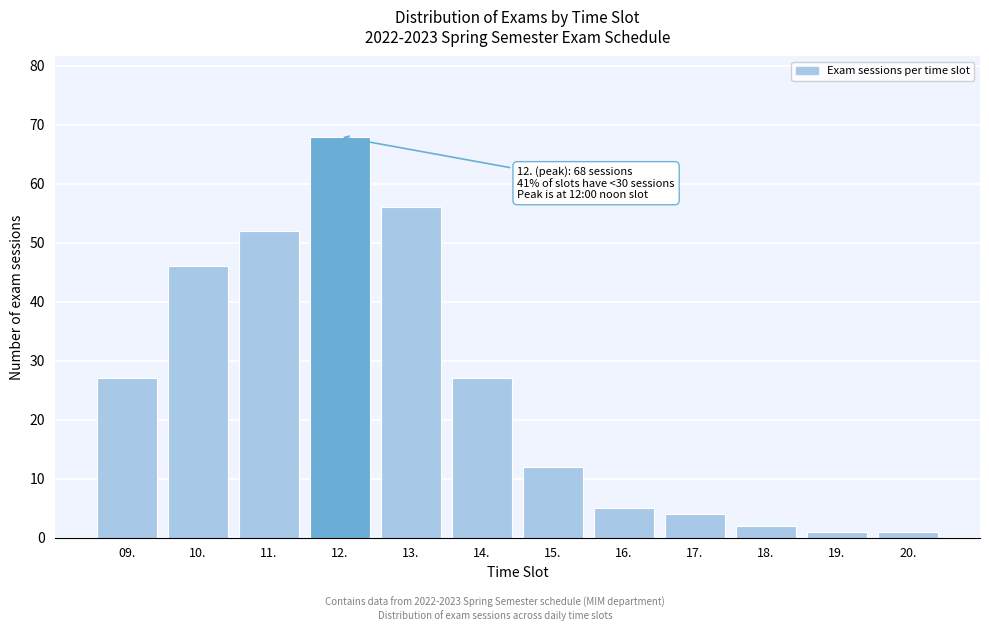

Reading right to left, extract all data points from this chart.

1	1	2	4	5	12	27	56	68	52	46	27